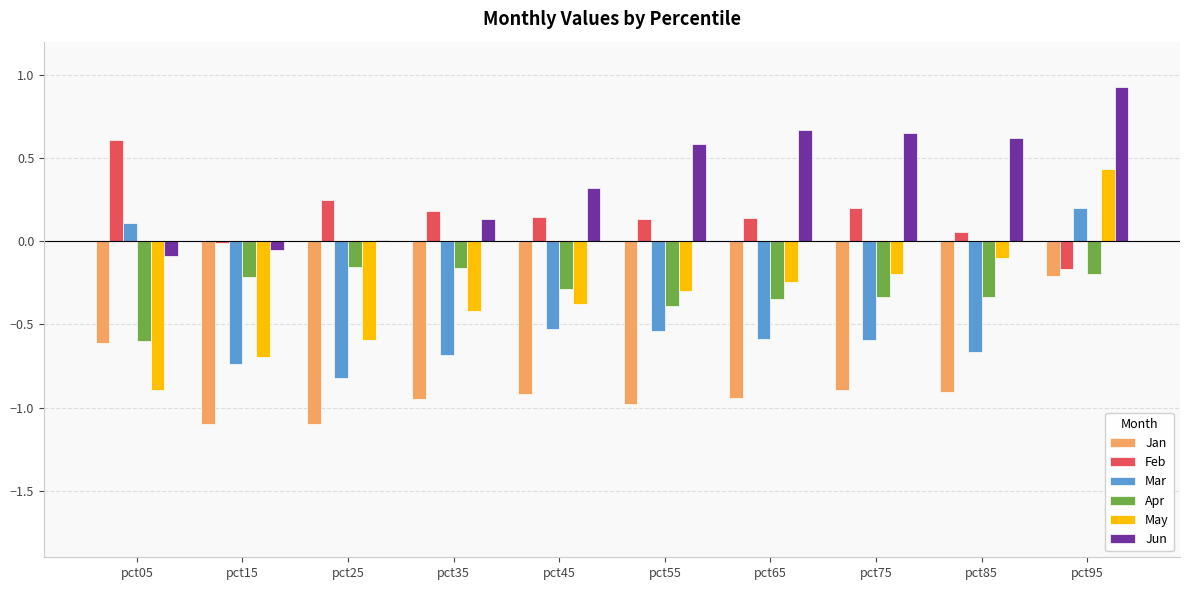

Which label corresponds to the largest value in the chart?

pct95